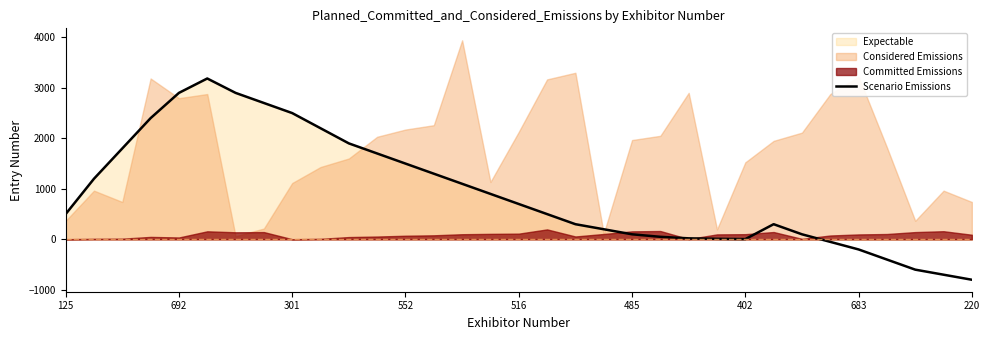

The Scenario Emissions series shows -200 at 683. True or false?

True